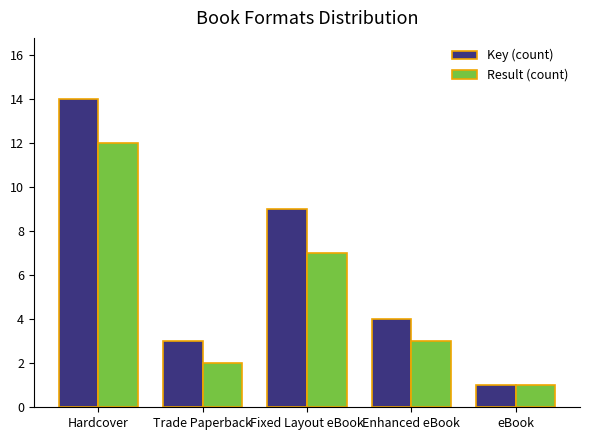

What is the sum of all Key (count) values?

31